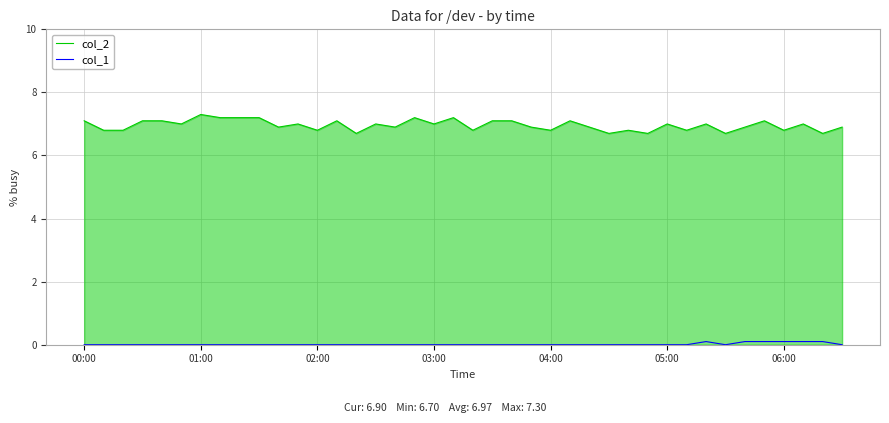

At how many categories does at least one series exceed 1?

40